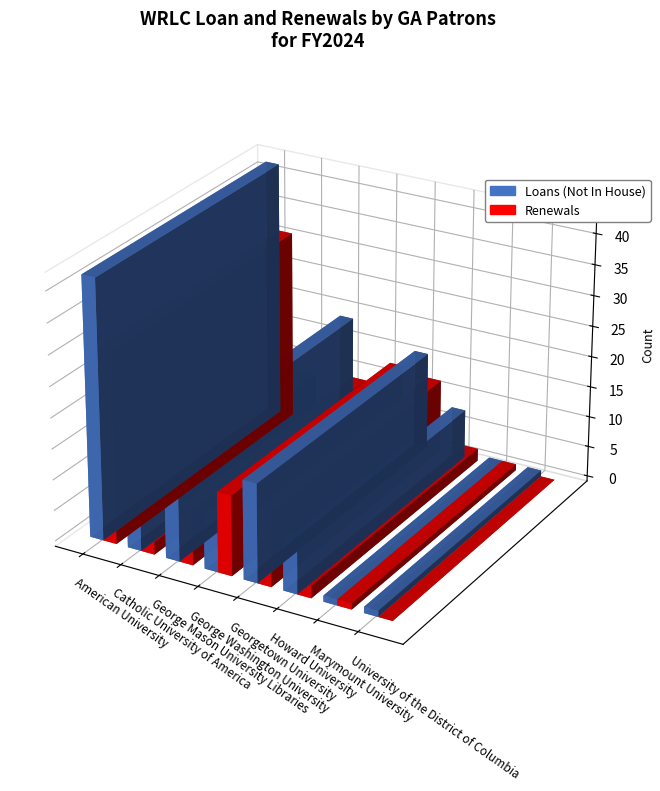

Does the chart contain any negative values?

No